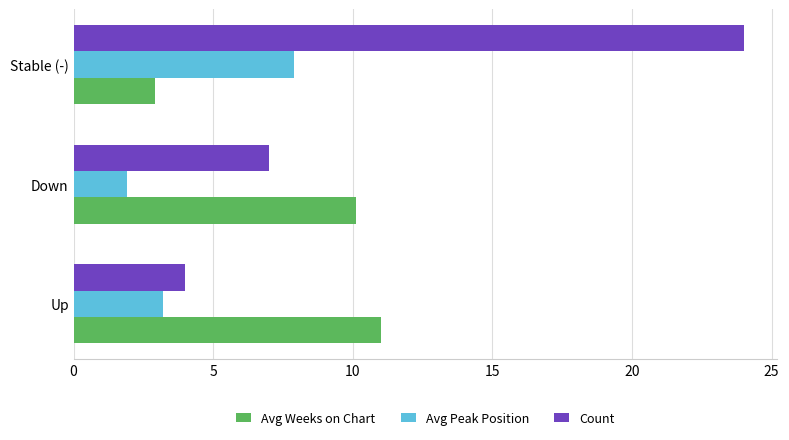

At how many categories does at least one series exceed 19?

1